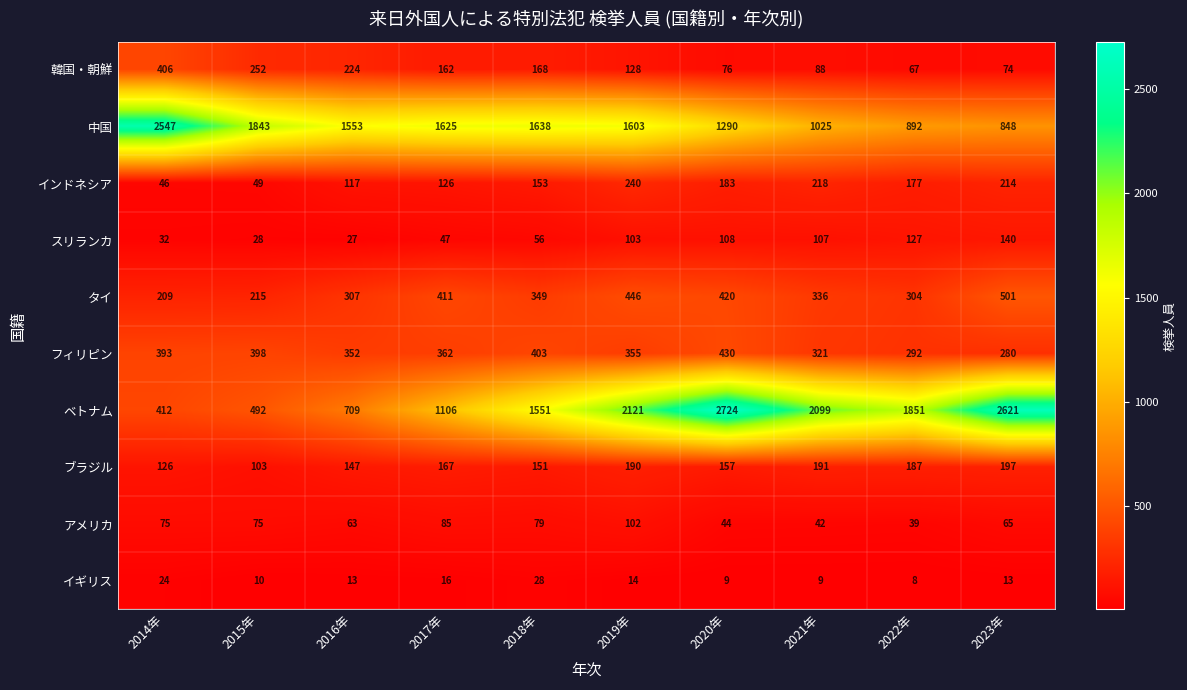

The スリランカ series shows 27 at 2016年. True or false?

True